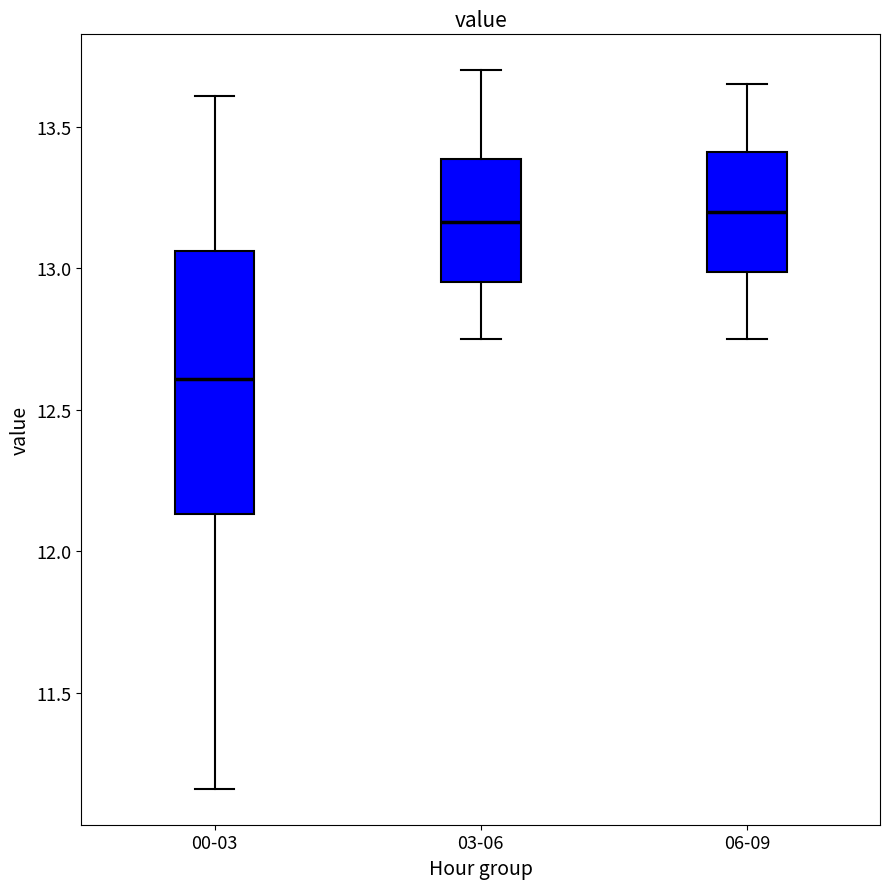

Reading left to right, transcribe this box plot: for each box, give where its median line is, the range the box spans, and where its two whiskers end, as read against the y-axis. The values are not printed on the chart, so give them approximately, as read against the axis.

00-03: median 12.60, box 12.15 to 13.05, whiskers 11.15 to 13.60
03-06: median 13.15, box 12.95 to 13.40, whiskers 12.75 to 13.70
06-09: median 13.20, box 13.00 to 13.40, whiskers 12.75 to 13.65